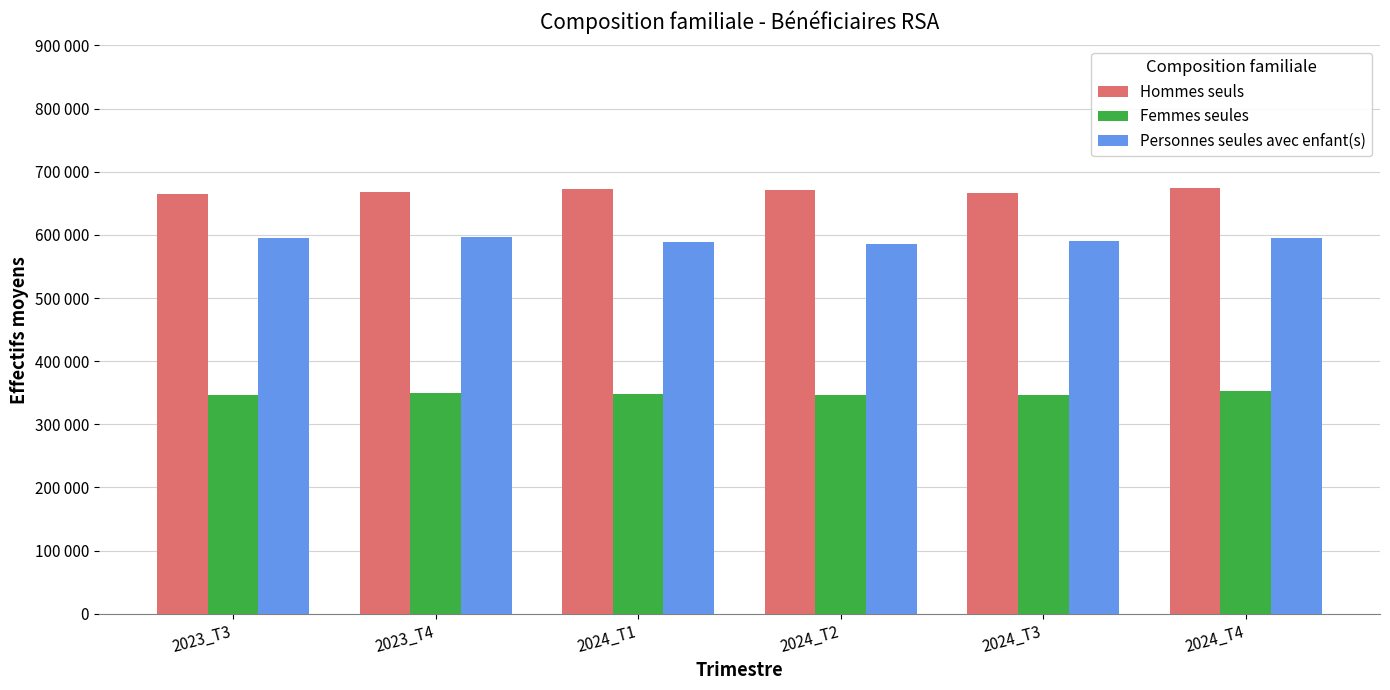

What are all the series names shown in the legend?

Hommes seuls, Femmes seules, Personnes seules avec enfant(s)